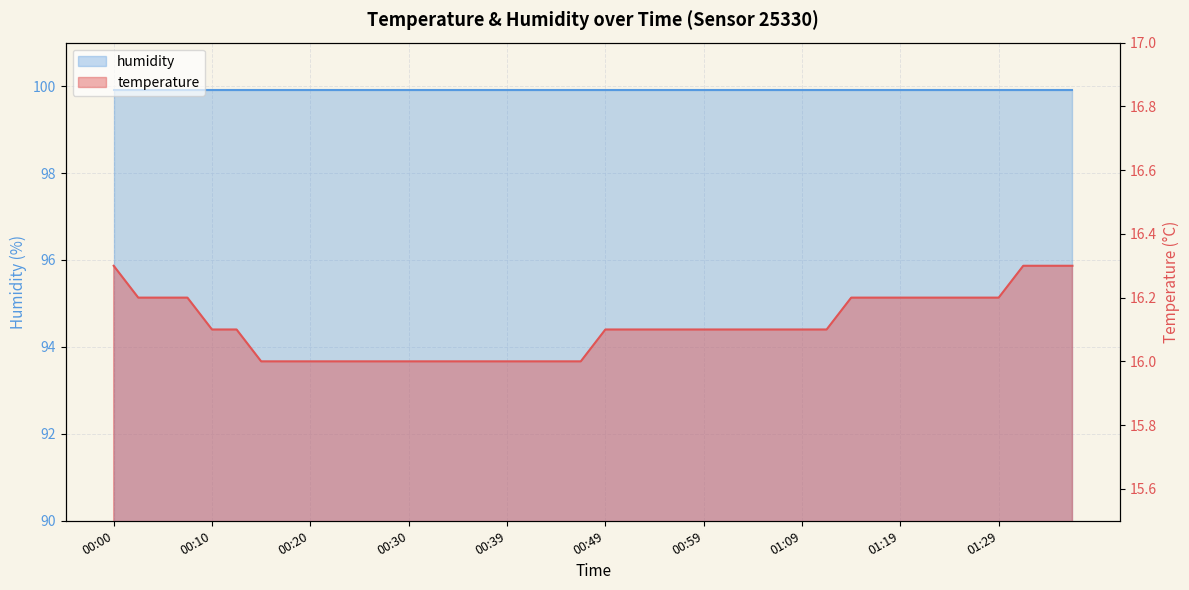

What is the label of the 9th point from the left?

00:20